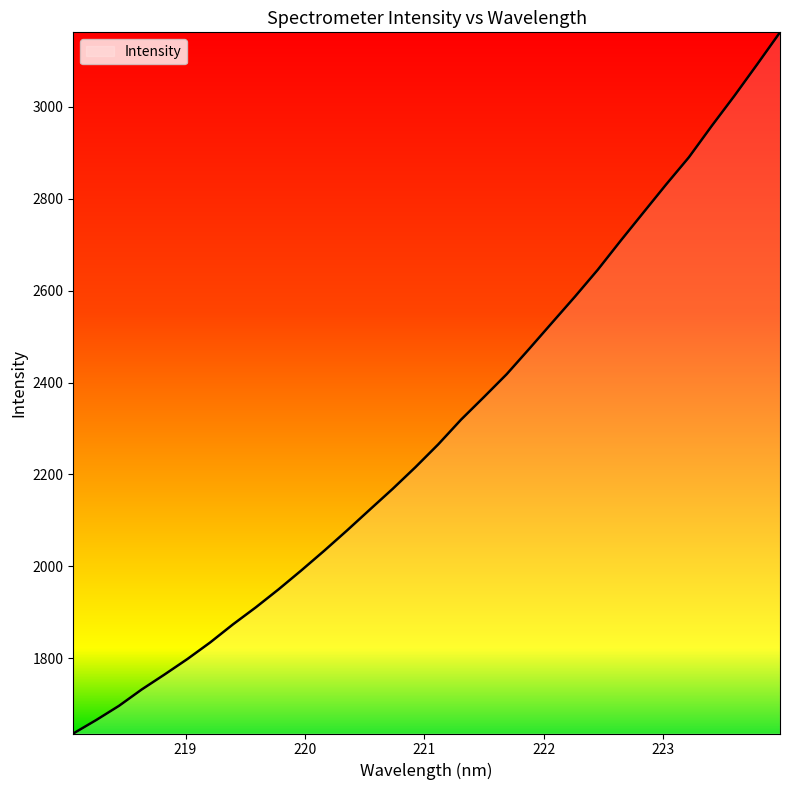

What is the difference between the maximum and minimum values?

1526.2